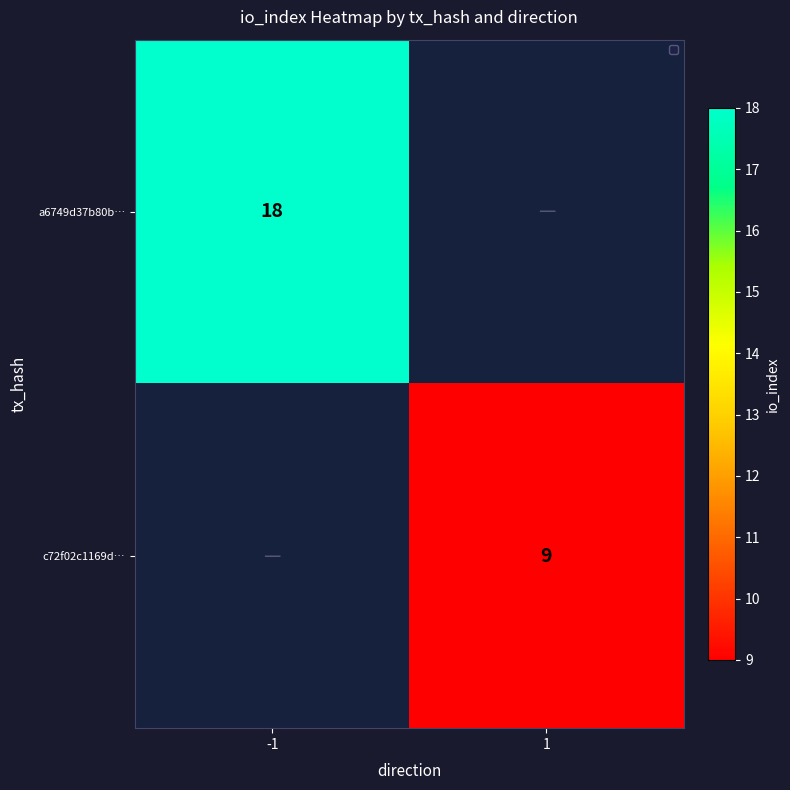

Is the value of c72f02c1169d… at 1 greater than the value of a6749d37b80b… at -1?

No